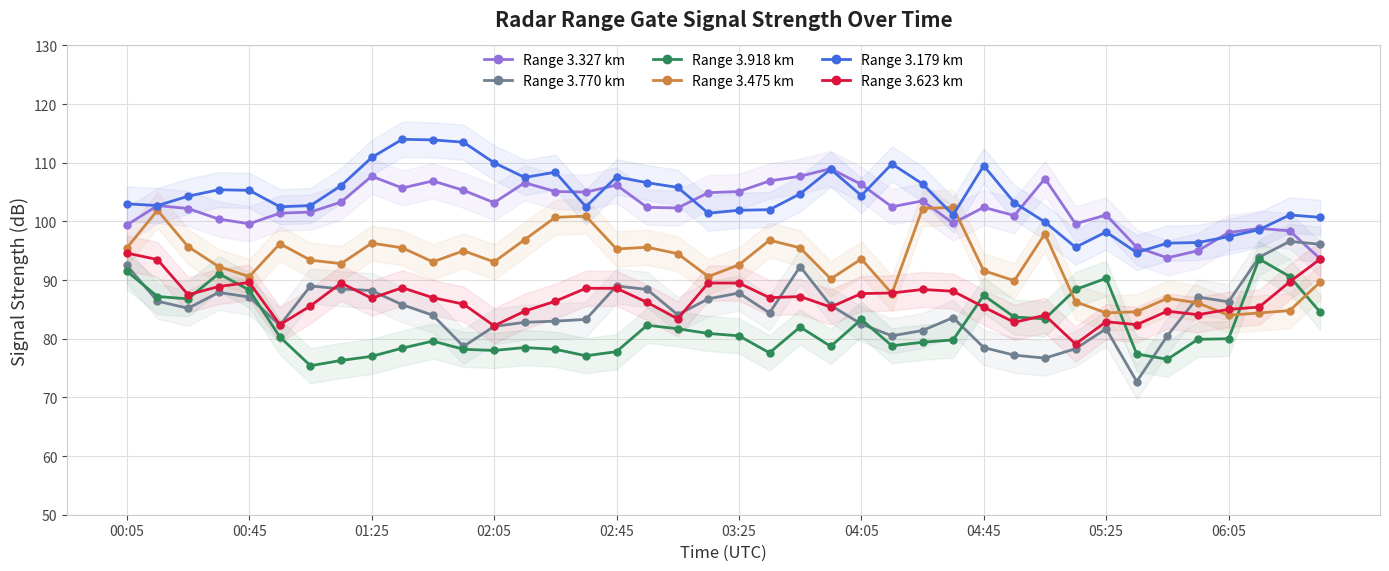

How many times do Range 3.770 km and Range 3.327 km cross each other?

1